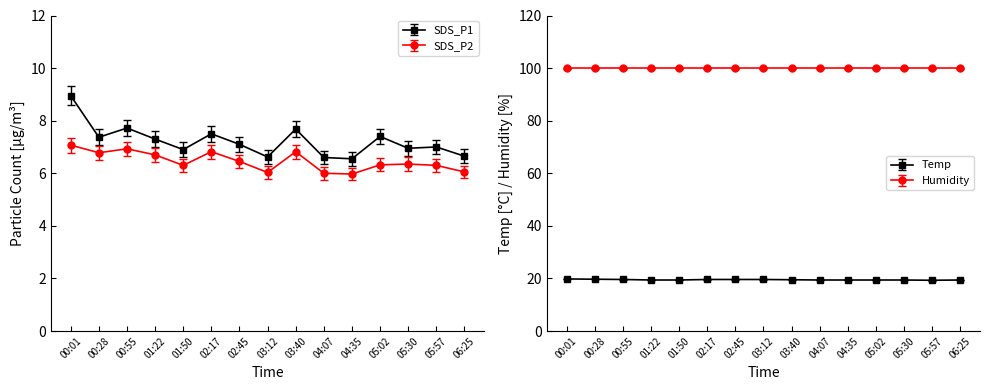

How many values in the SDS_P1 series are below 7?

6